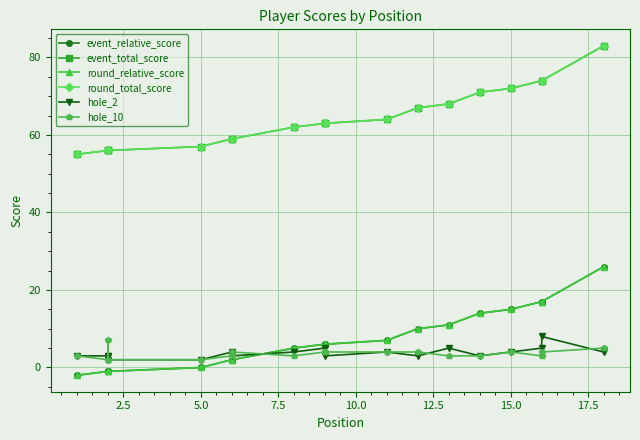

True or false: hole_2 has a value of 2 at 17.5.

False